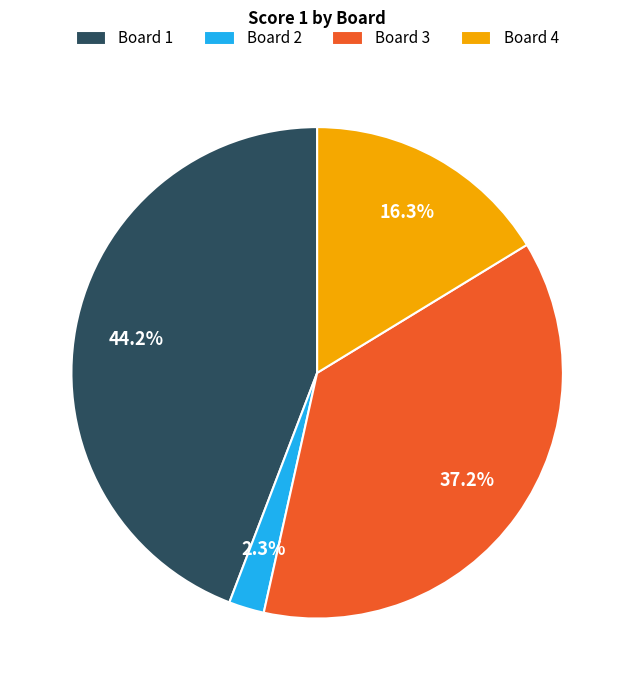

Does any single category account for the majority?

No